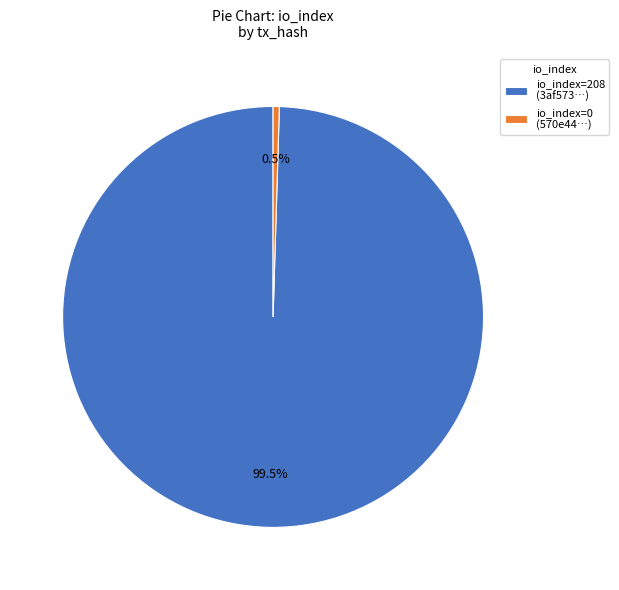

How many segments does this pie chart have?

2